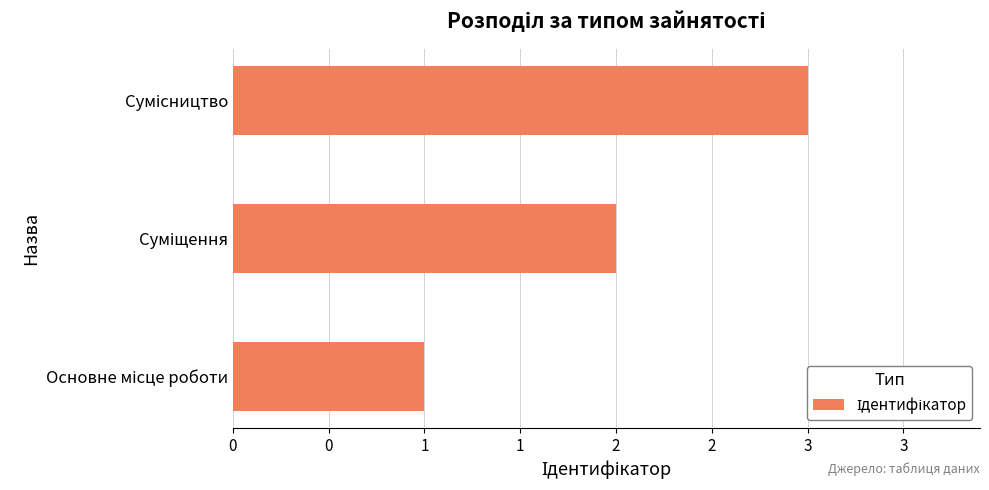

What is the difference between the second highest and minimum values?

1